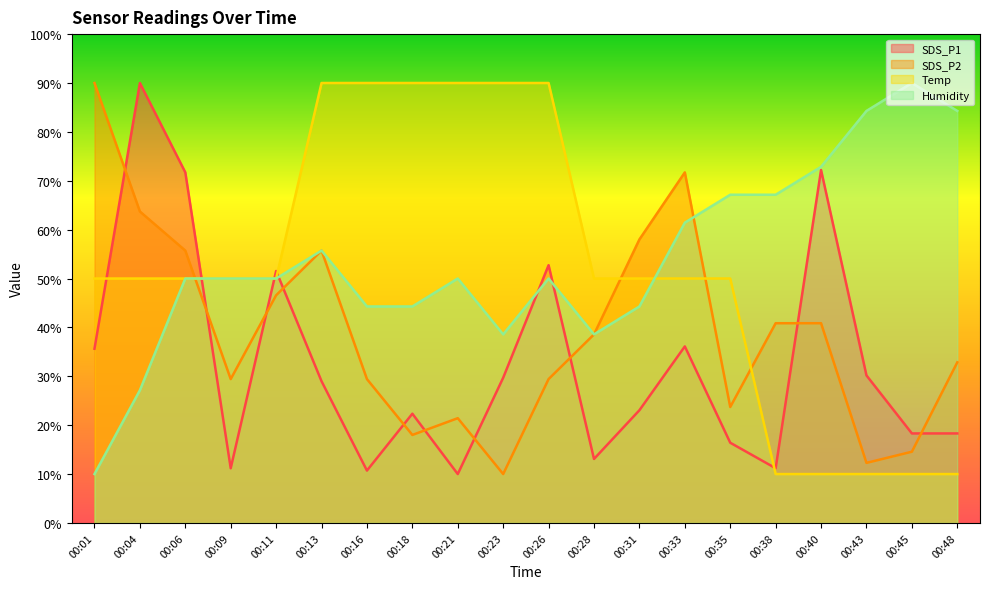

What is the greatest value displayed?

90.0